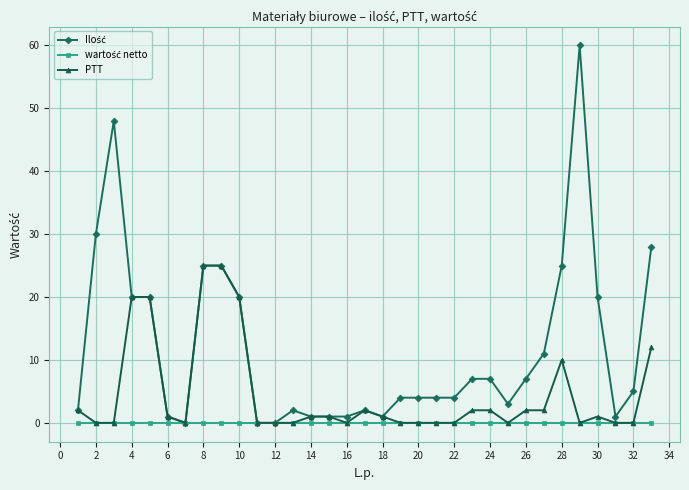

True or false: PTT has more than 1 interior local peaks.

True